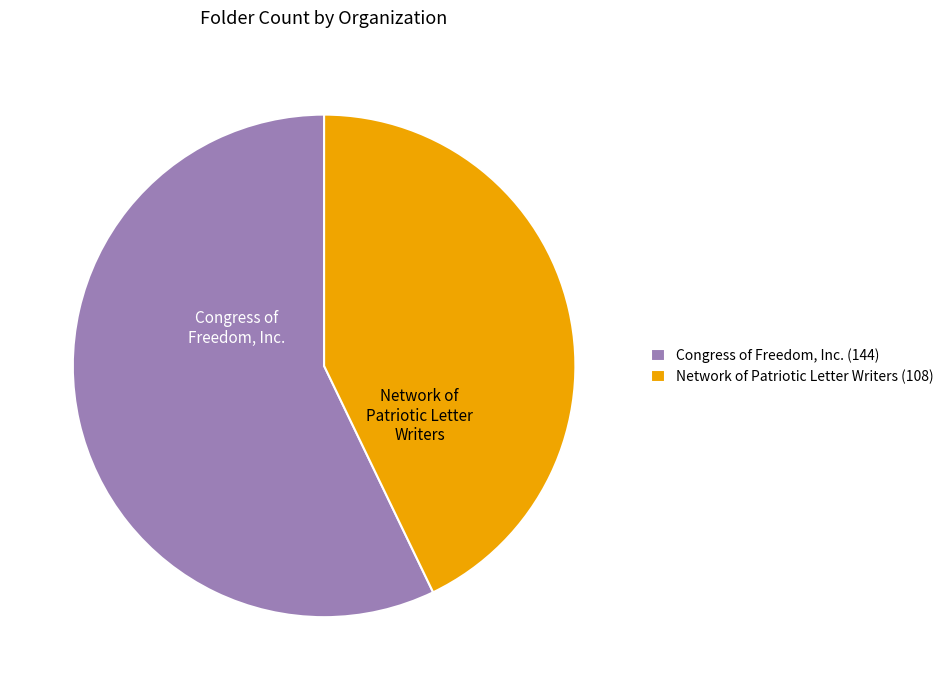

Combined, do Network of Patriotic Letter Writers and Congress of Freedom, Inc. account for over 50%?

Yes